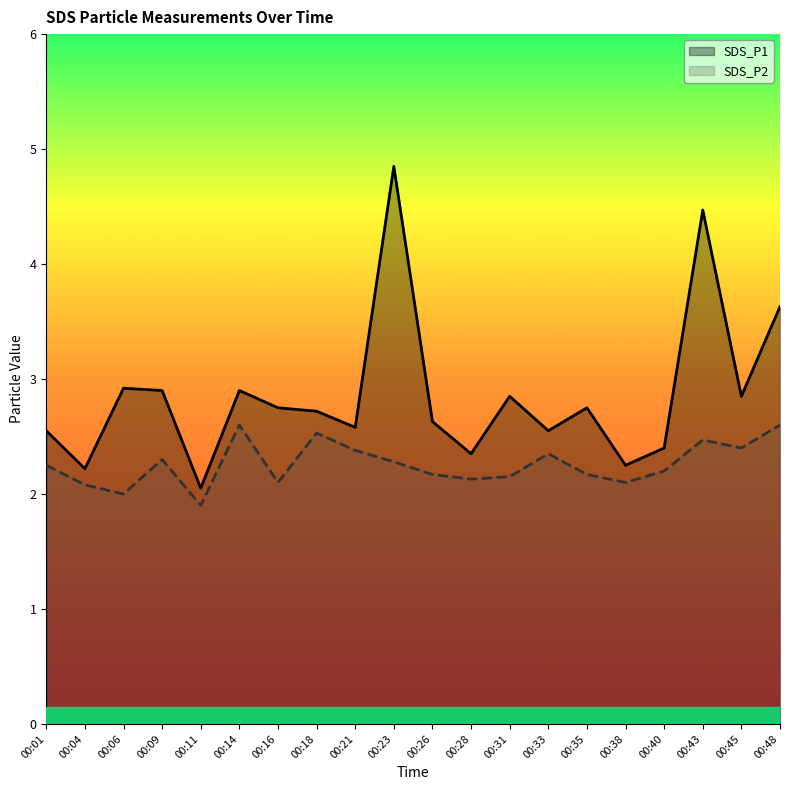

What are all the series names shown in the legend?

SDS_P1, SDS_P2